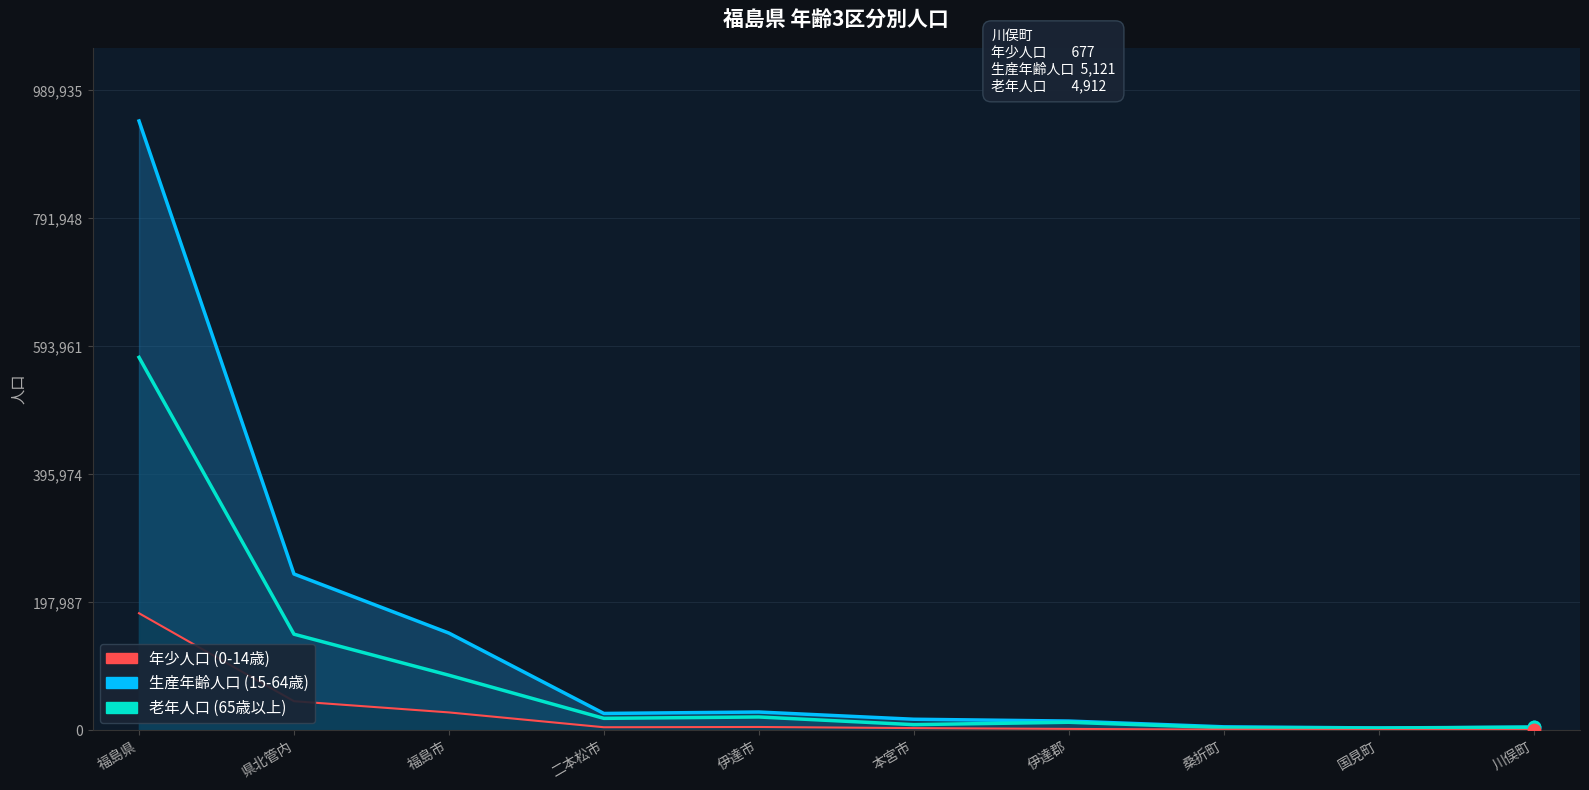

Which series has the largest Y range (max minus min)?

生産年齢人口 (15-64歳)